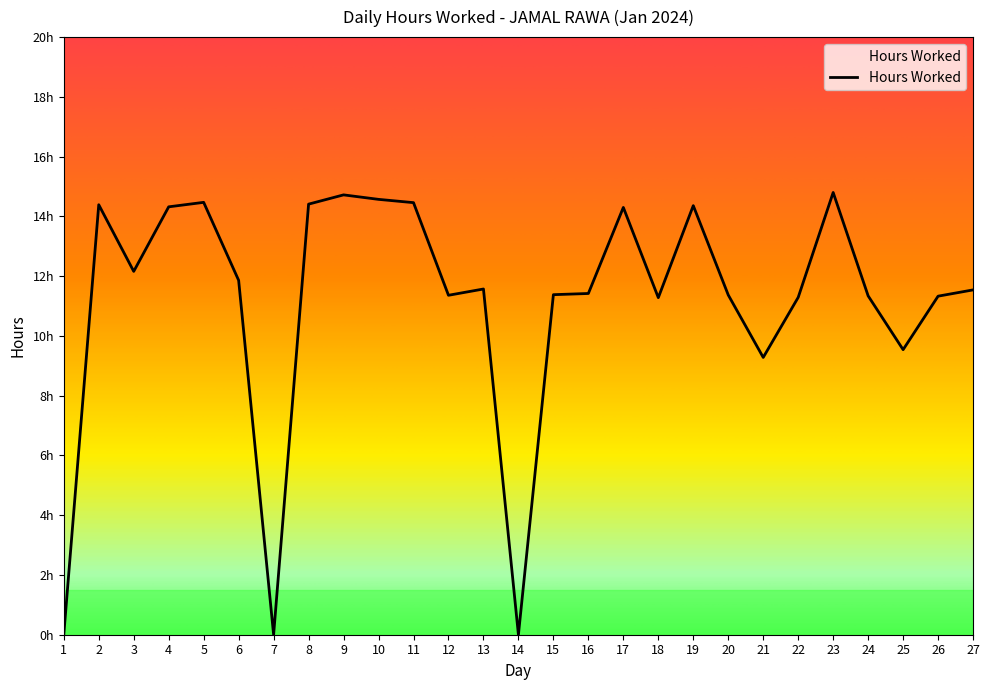

Reading right to left, extract all data points from this chart.

27=11.5	26=11.3	25=9.5	24=11.3	23=14.8	22=11.3	21=9.3	20=11.4	19=14.4	18=11.3	17=14.3	16=11.4	15=11.4	14=0.0	13=11.6	12=11.4	11=14.5	10=14.6	9=14.7	8=14.4	7=0.0	6=11.9	5=14.5	4=14.3	3=12.2	2=14.4	1=0.0